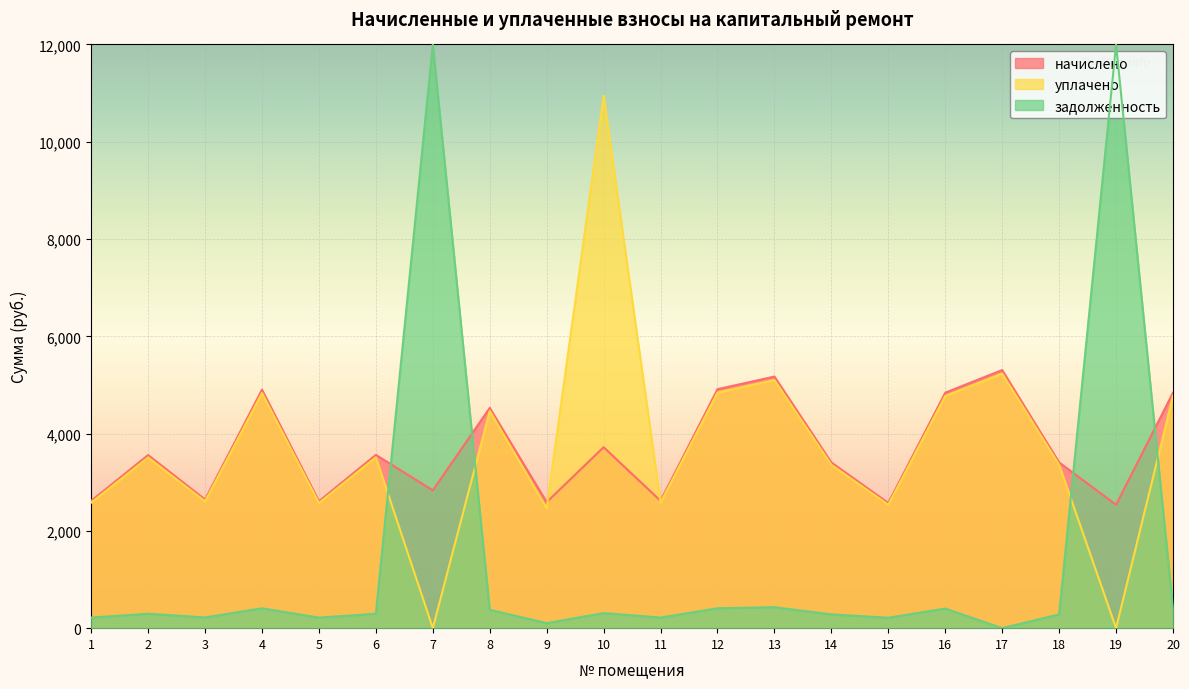

Which series has the widest spread of values?

задолженность